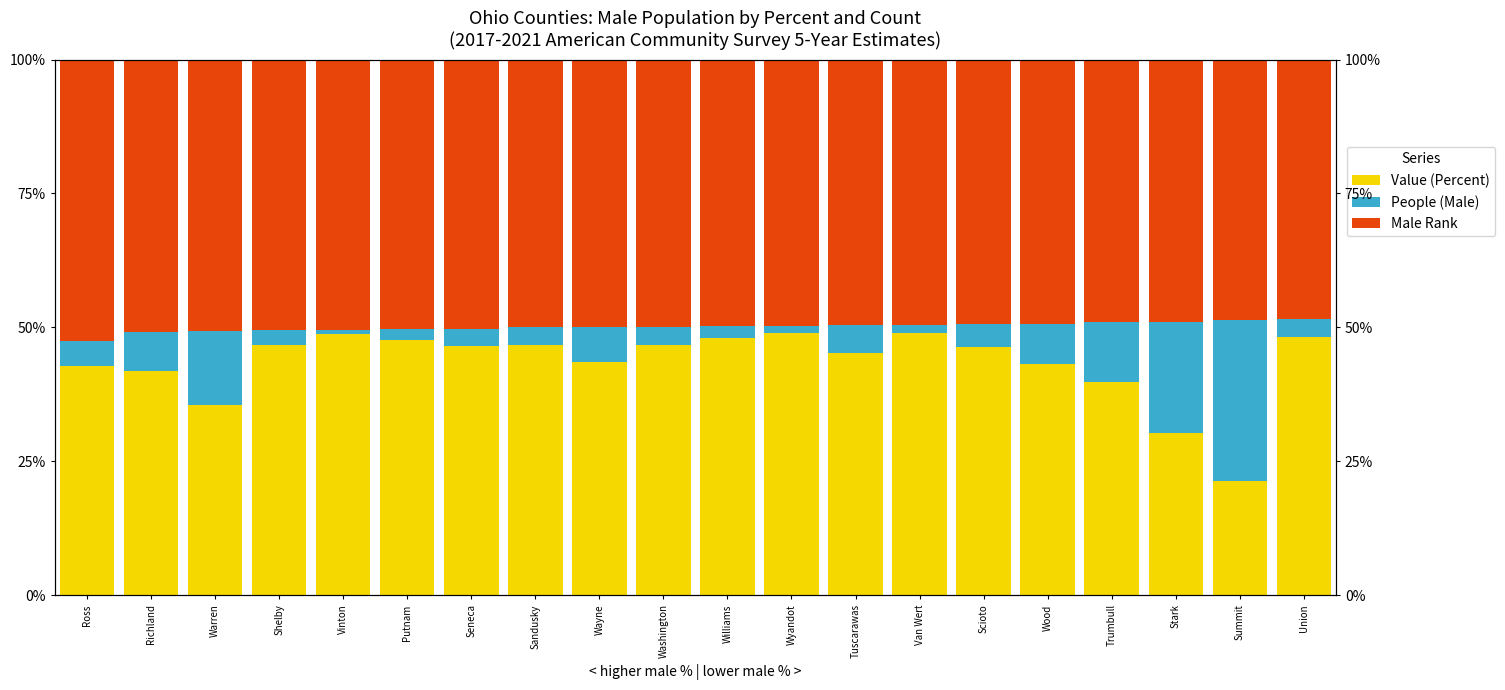

Which series has the largest total across all categories?

Male Rank